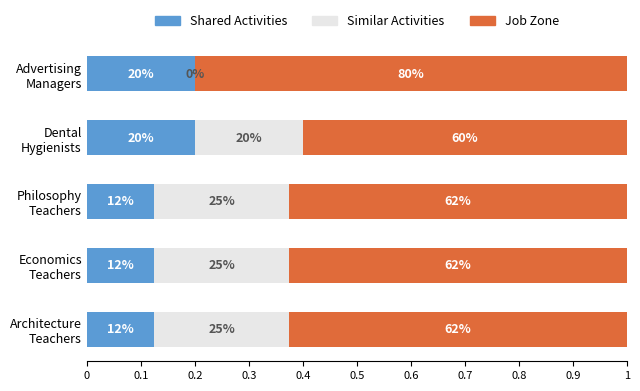

Reading right to left, list all the values displayed in this chart.

Shared Activities: 0.2	0.2	0.1	0.1	0.1
Similar Activities: 0.0	0.2	0.2	0.2	0.2
Job Zone: 0.8	0.6	0.6	0.6	0.6